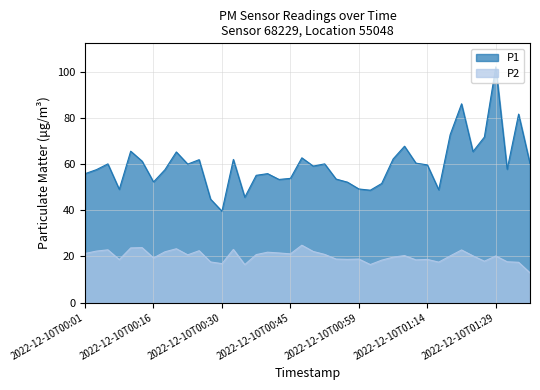

At which category does P2 reach its first local peak?

2022-12-10T00:06